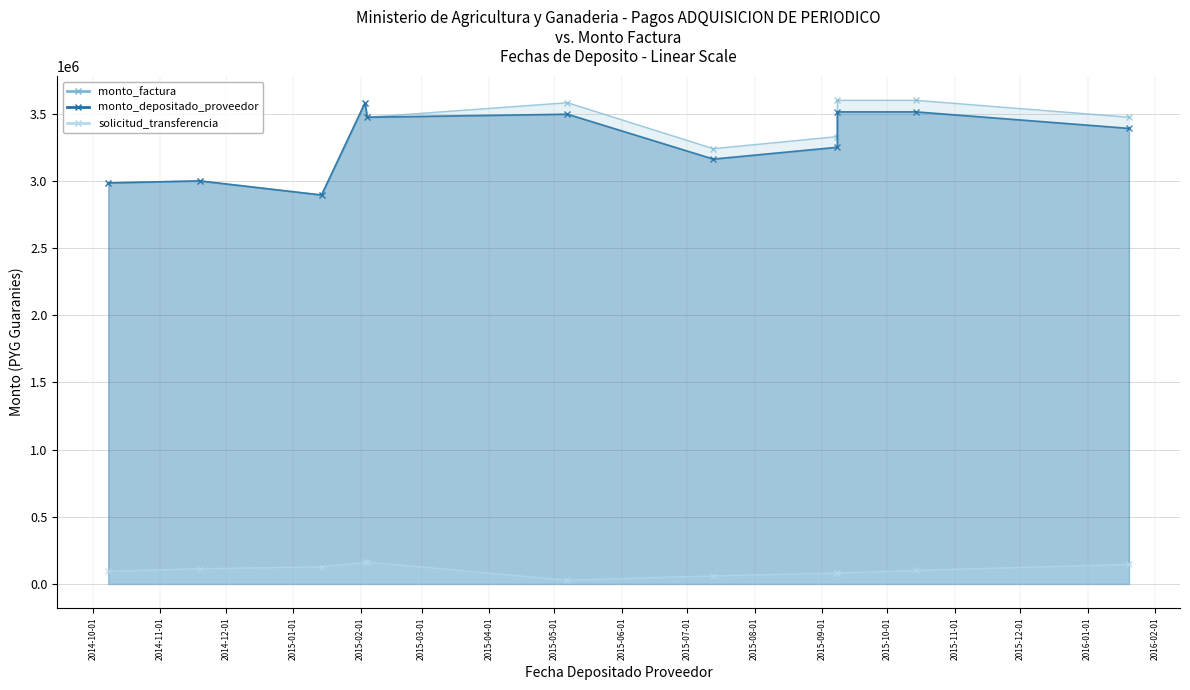

True or false: monto_factura and monto_depositado_proveedor intersect in this chart.

False